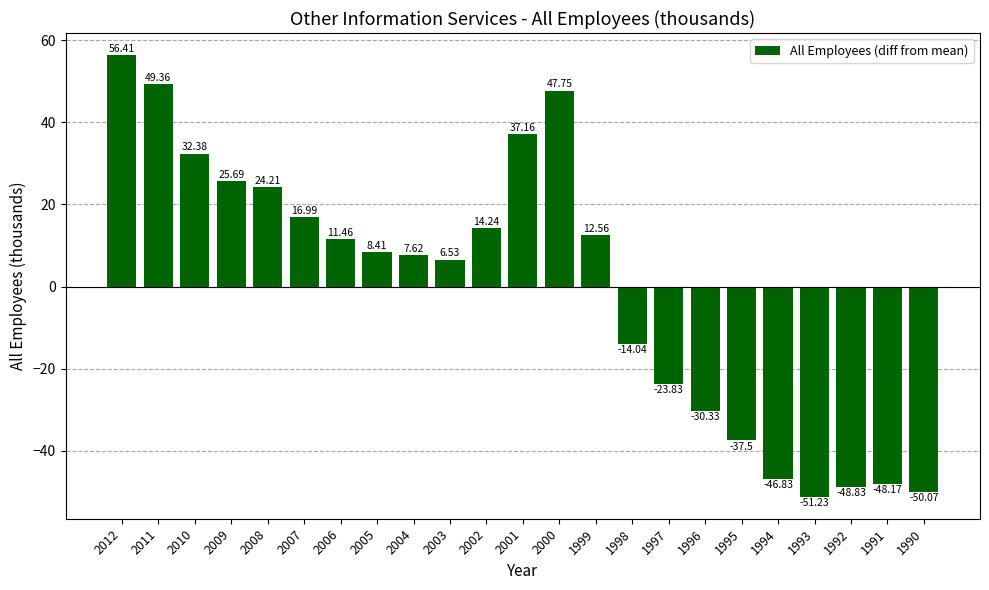

At which category does the chart reach its peak across all series?

2012